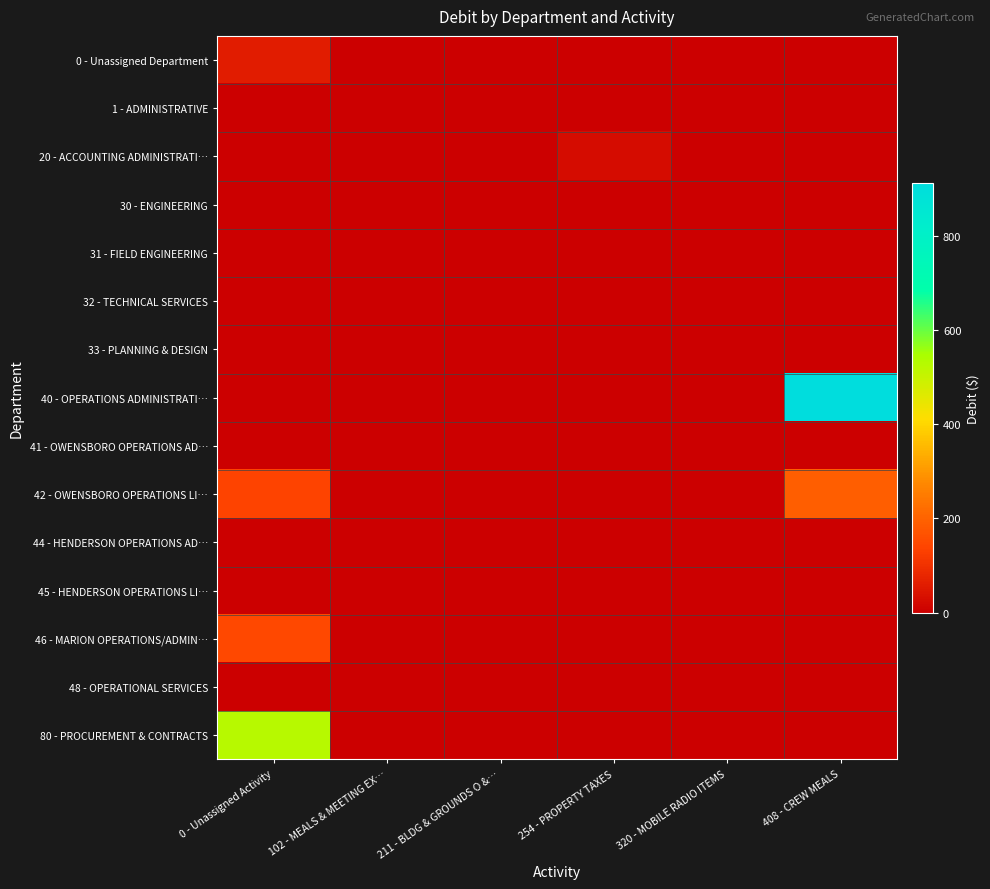

Reading left to right, extract all data points from this chart.

0 - Unassigned Department: 0 - Unassigned Activity=58.1	102 - MEALS & MEETING EX…=0.0	211 - BLDG & GROUNDS O &…=0.0	254 - PROPERTY TAXES=0.0	320 - MOBILE RADIO ITEMS=0.0	408 - CREW MEALS=0.0
1 - ADMINISTRATIVE: 0 - Unassigned Activity=1.5	102 - MEALS & MEETING EX…=0.0	211 - BLDG & GROUNDS O &…=0.0	254 - PROPERTY TAXES=0.0	320 - MOBILE RADIO ITEMS=0.0	408 - CREW MEALS=0.0
20 - ACCOUNTING ADMINISTRATI…: 0 - Unassigned Activity=0.0	102 - MEALS & MEETING EX…=0.0	211 - BLDG & GROUNDS O &…=0.0	254 - PROPERTY TAXES=27.2	320 - MOBILE RADIO ITEMS=0.0	408 - CREW MEALS=0.0
30 - ENGINEERING: 0 - Unassigned Activity=1.0	102 - MEALS & MEETING EX…=0.0	211 - BLDG & GROUNDS O &…=0.0	254 - PROPERTY TAXES=0.0	320 - MOBILE RADIO ITEMS=0.0	408 - CREW MEALS=0.0
31 - FIELD ENGINEERING: 0 - Unassigned Activity=3.1	102 - MEALS & MEETING EX…=0.0	211 - BLDG & GROUNDS O &…=0.0	254 - PROPERTY TAXES=0.0	320 - MOBILE RADIO ITEMS=0.0	408 - CREW MEALS=0.0
32 - TECHNICAL SERVICES: 0 - Unassigned Activity=0.0	102 - MEALS & MEETING EX…=0.0	211 - BLDG & GROUNDS O &…=0.0	254 - PROPERTY TAXES=0.0	320 - MOBILE RADIO ITEMS=0.1	408 - CREW MEALS=0.0
33 - PLANNING & DESIGN: 0 - Unassigned Activity=0.0	102 - MEALS & MEETING EX…=0.0	211 - BLDG & GROUNDS O &…=0.0	254 - PROPERTY TAXES=0.0	320 - MOBILE RADIO ITEMS=0.0	408 - CREW MEALS=0.0
40 - OPERATIONS ADMINISTRATI…: 0 - Unassigned Activity=2.3	102 - MEALS & MEETING EX…=0.0	211 - BLDG & GROUNDS O &…=0.0	254 - PROPERTY TAXES=0.0	320 - MOBILE RADIO ITEMS=0.0	408 - CREW MEALS=913.3
41 - OWENSBORO OPERATIONS AD…: 0 - Unassigned Activity=1.6	102 - MEALS & MEETING EX…=0.0	211 - BLDG & GROUNDS O &…=0.0	254 - PROPERTY TAXES=0.0	320 - MOBILE RADIO ITEMS=0.0	408 - CREW MEALS=0.0
42 - OWENSBORO OPERATIONS LI…: 0 - Unassigned Activity=138.7	102 - MEALS & MEETING EX…=0.0	211 - BLDG & GROUNDS O &…=0.0	254 - PROPERTY TAXES=0.0	320 - MOBILE RADIO ITEMS=0.0	408 - CREW MEALS=189.3
44 - HENDERSON OPERATIONS AD…: 0 - Unassigned Activity=1.1	102 - MEALS & MEETING EX…=0.0	211 - BLDG & GROUNDS O &…=0.0	254 - PROPERTY TAXES=0.0	320 - MOBILE RADIO ITEMS=0.0	408 - CREW MEALS=0.0
45 - HENDERSON OPERATIONS LI…: 0 - Unassigned Activity=2.8	102 - MEALS & MEETING EX…=0.0	211 - BLDG & GROUNDS O &…=0.0	254 - PROPERTY TAXES=0.0	320 - MOBILE RADIO ITEMS=0.0	408 - CREW MEALS=0.0
46 - MARION OPERATIONS/ADMIN…: 0 - Unassigned Activity=146.5	102 - MEALS & MEETING EX…=0.0	211 - BLDG & GROUNDS O &…=0.0	254 - PROPERTY TAXES=0.0	320 - MOBILE RADIO ITEMS=0.0	408 - CREW MEALS=0.0
48 - OPERATIONAL SERVICES: 0 - Unassigned Activity=0.0	102 - MEALS & MEETING EX…=0.0	211 - BLDG & GROUNDS O &…=0.0	254 - PROPERTY TAXES=0.0	320 - MOBILE RADIO ITEMS=0.0	408 - CREW MEALS=0.0
80 - PROCUREMENT & CONTRACTS: 0 - Unassigned Activity=525.8	102 - MEALS & MEETING EX…=0.8	211 - BLDG & GROUNDS O &…=0.4	254 - PROPERTY TAXES=0.0	320 - MOBILE RADIO ITEMS=0.0	408 - CREW MEALS=0.0